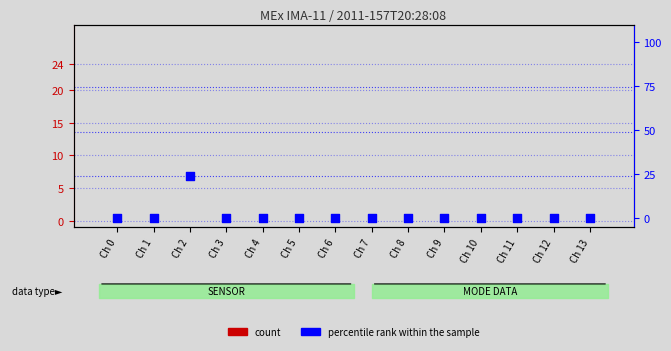

At which category is the sum across all series the highest?

Ch 2